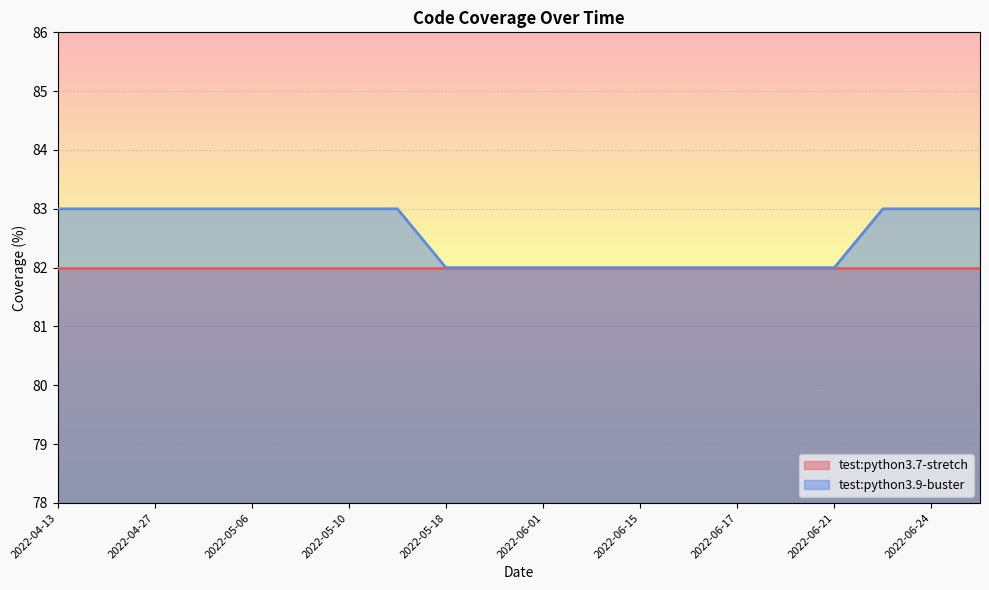

True or false: the data shows 115 at 2022-05-11.

False